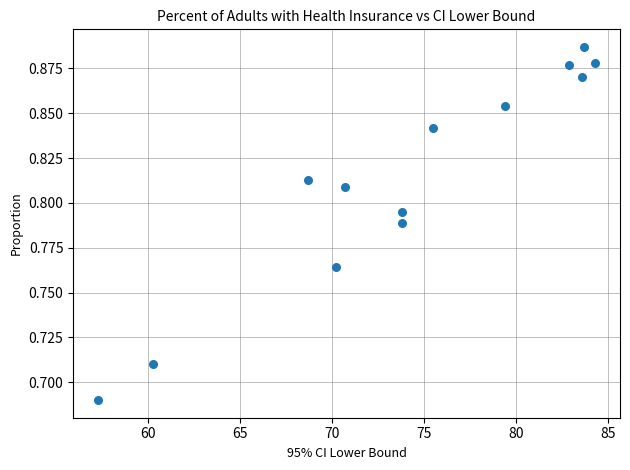

What is the range of X values (max minus min)?

27.0